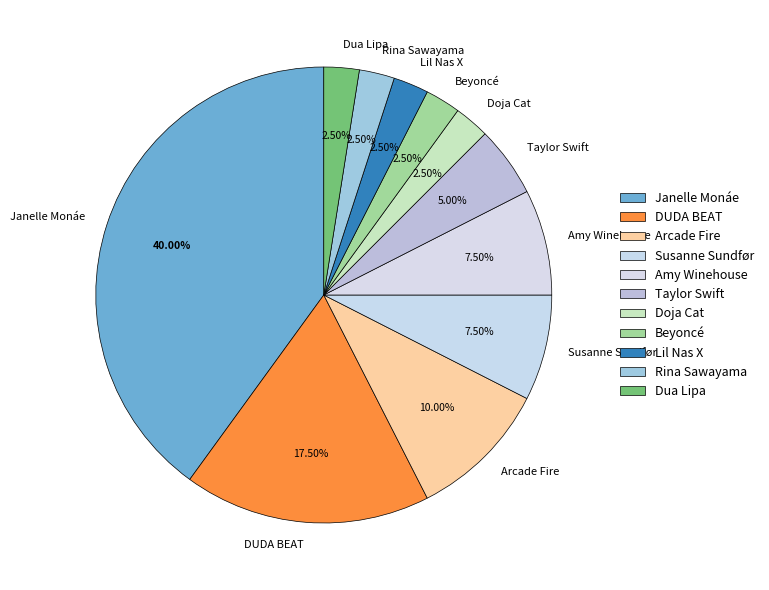

Which slice is the largest?

Janelle Monáe